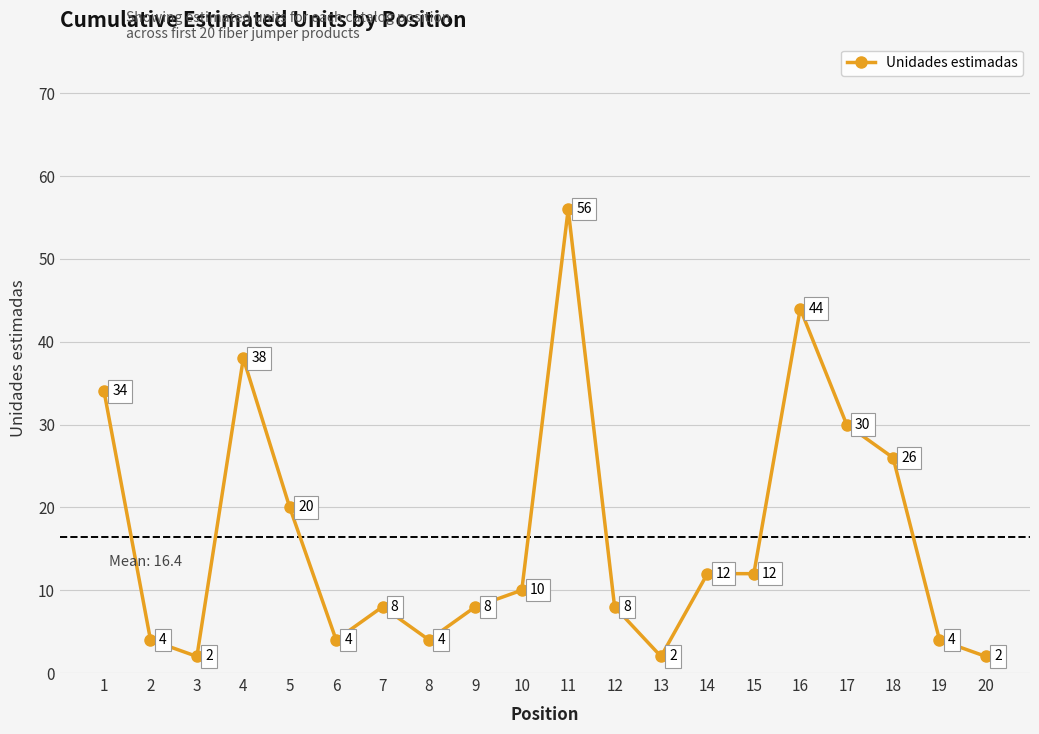

Count the number of categories in the chart.

20